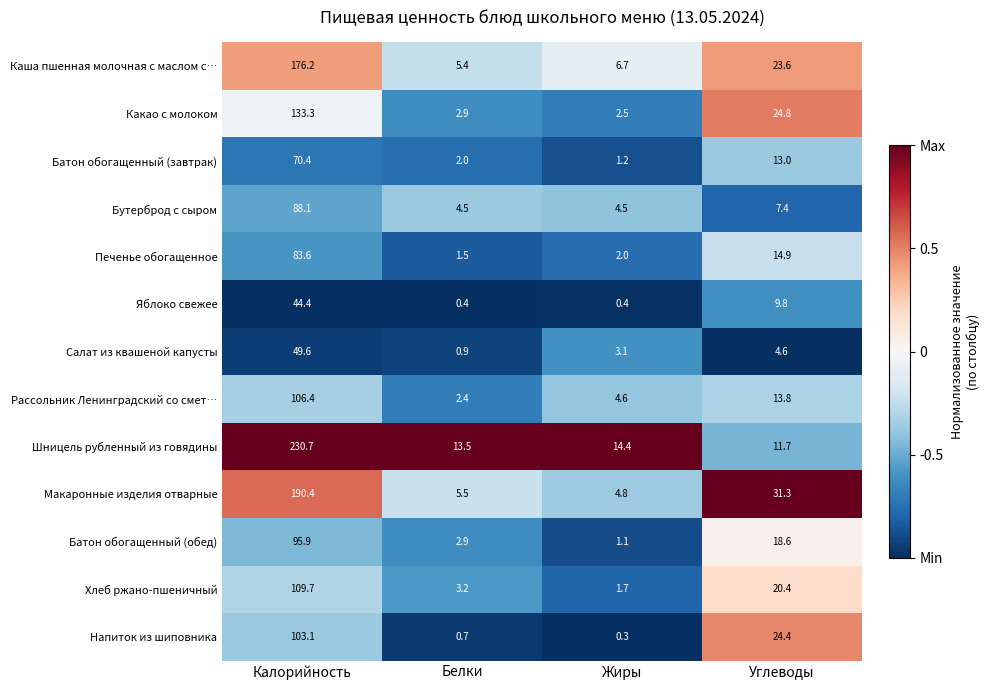

At how many categories does at least one series exceed 0?

4